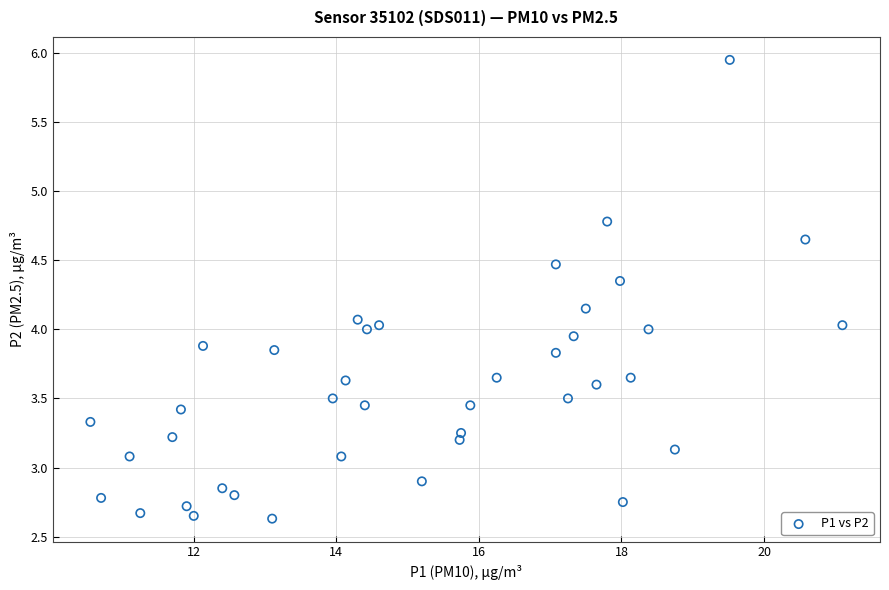

What is the range of X values (max minus min)?

10.6